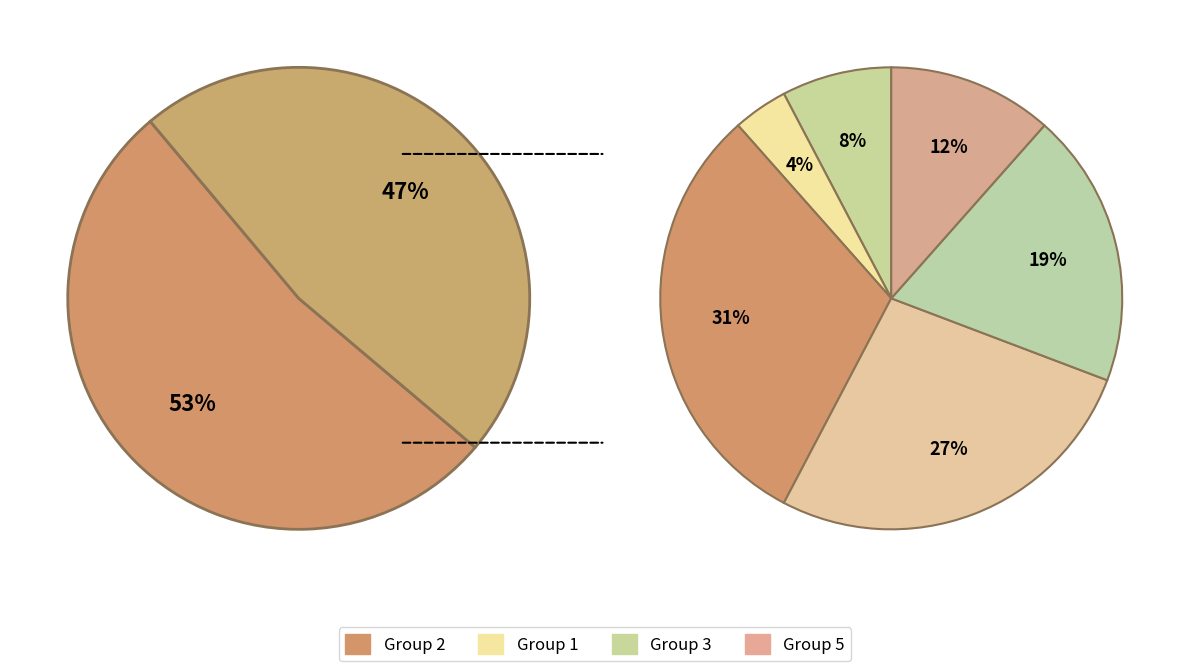

True or false: 3 accounts for 1% of the total.

False